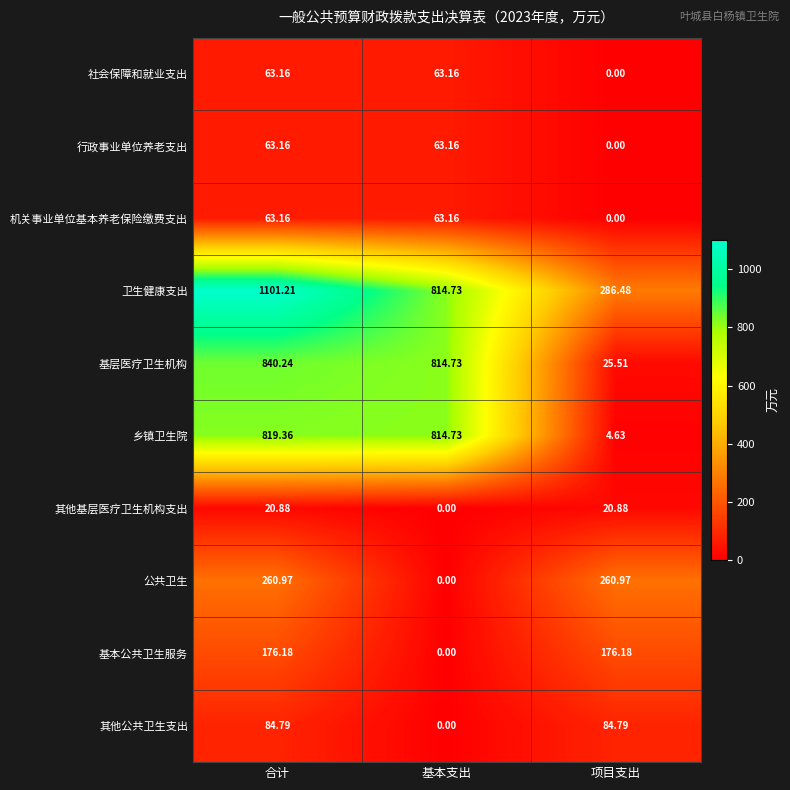

Which label corresponds to the largest value in the chart?

合计